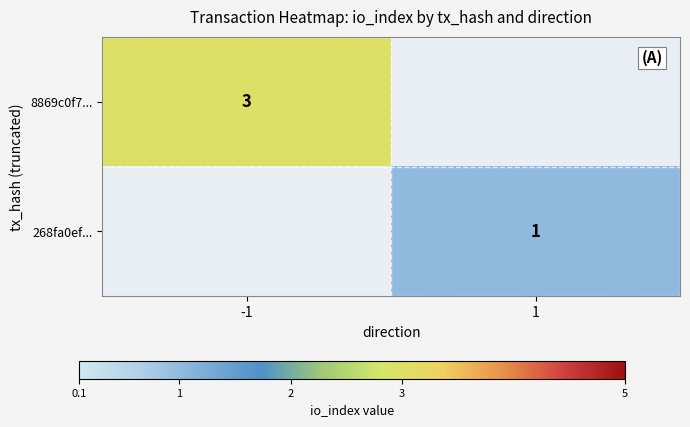

The 268fa0ef... series shows 1 at 1. True or false?

True